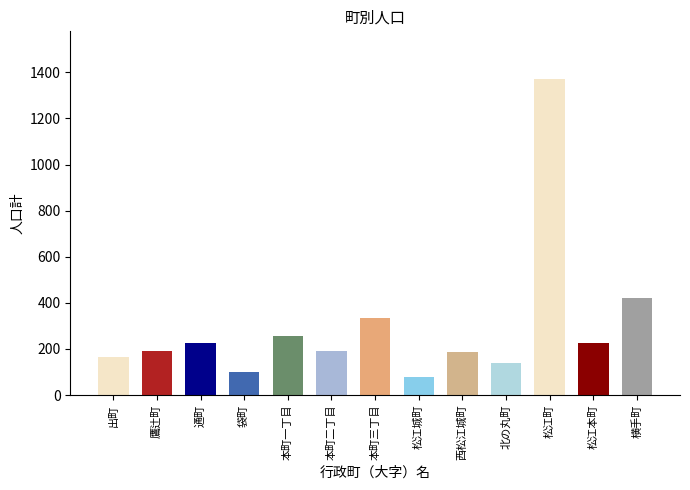

Reading left to right, transcribe all the data shown in this chart.

165	191	228	101	257	192	334	79	189	141	1372	227	421